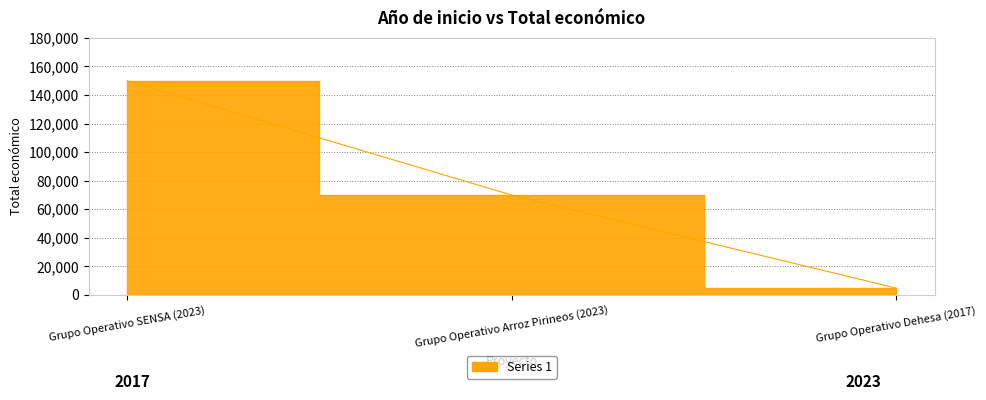

Count the number of values greater than 70000.

1